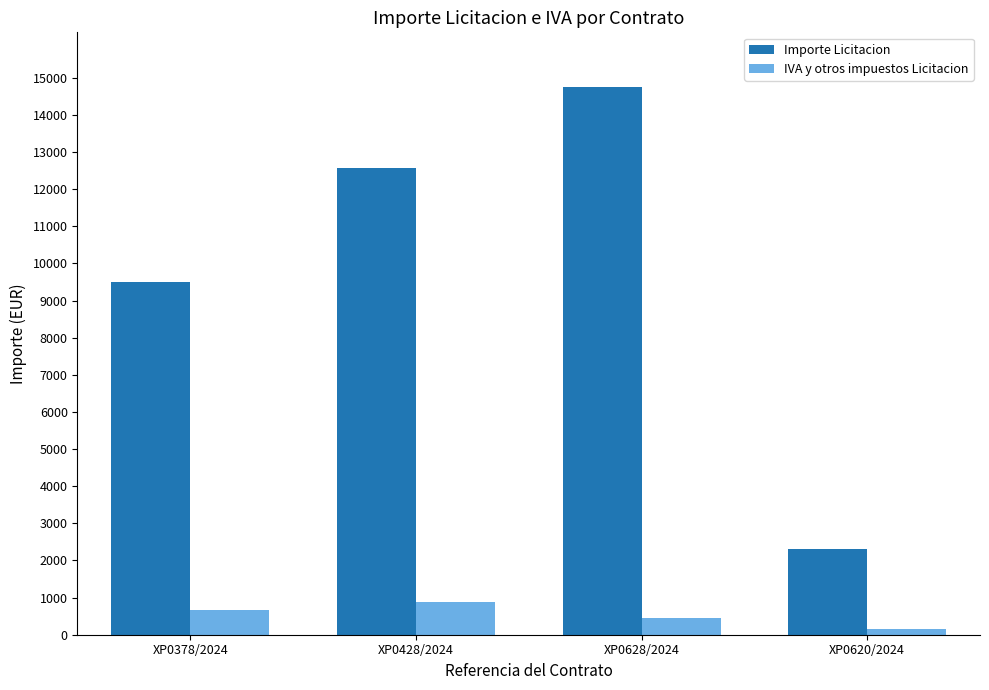

How many data points in Importe Licitacion are less than 12576?

2